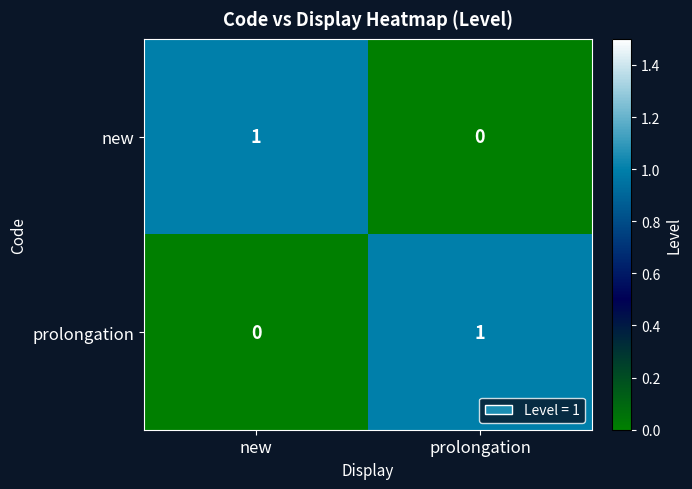

The prolongation series shows 0 at new. True or false?

True